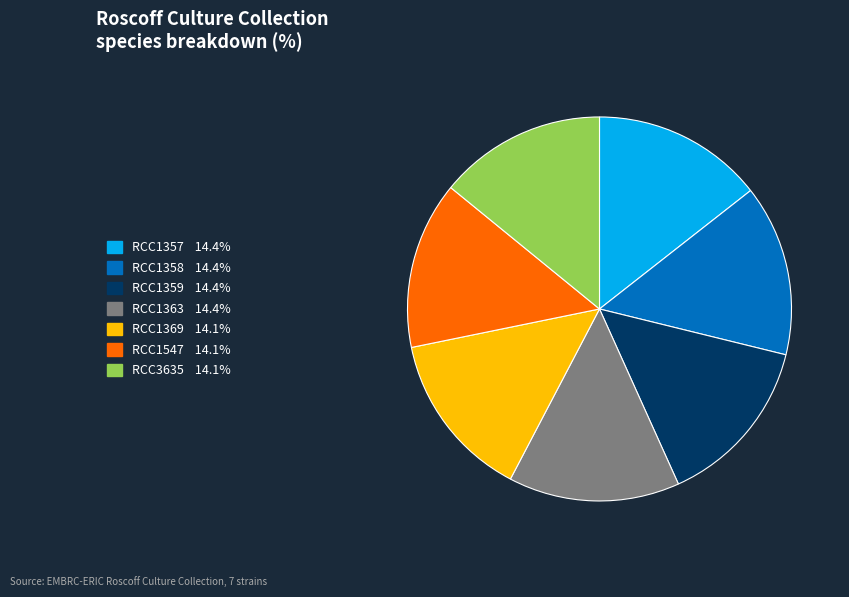

How many segments does this pie chart have?

7